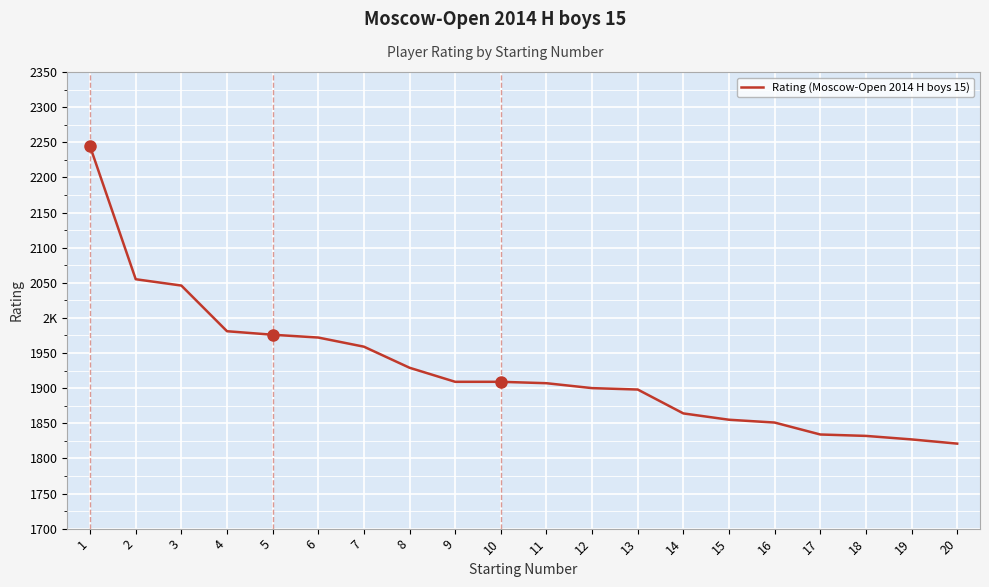

Reading left to right, what are all the values shown in this chart?

2244	2055	2046	1981	1976	1972	1959	1929	1909	1909	1907	1900	1898	1864	1855	1851	1834	1832	1827	1821